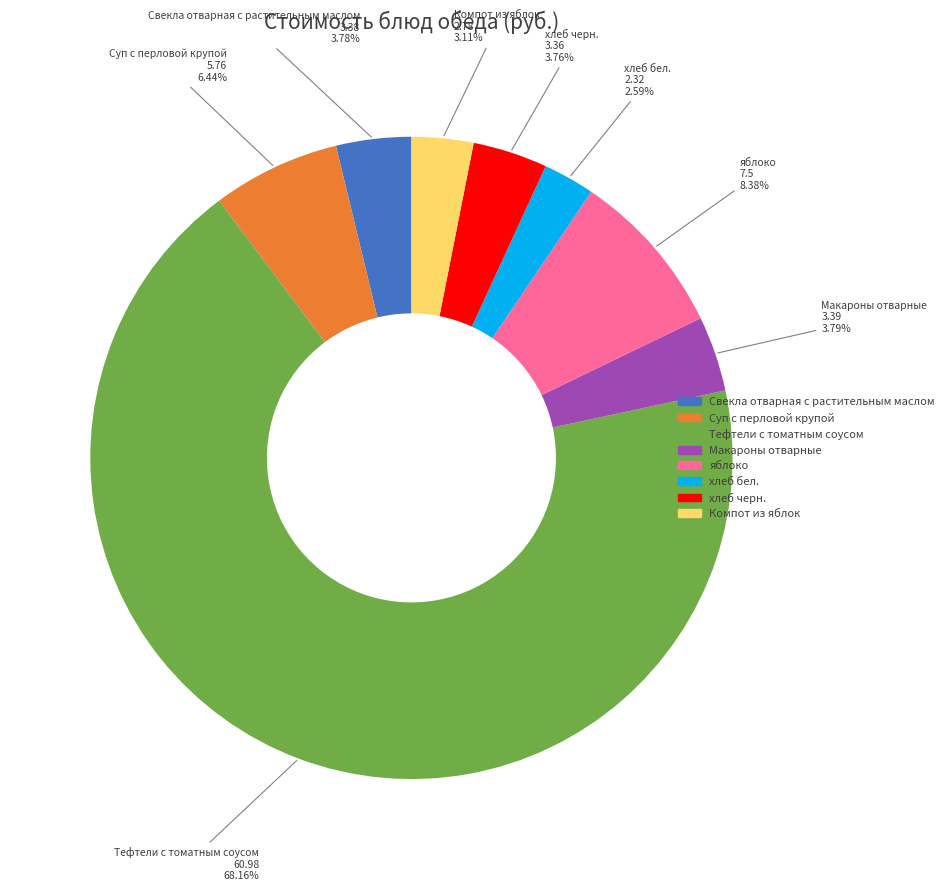

To the nearest percent, what portion does хлеб бел. represent?

3%